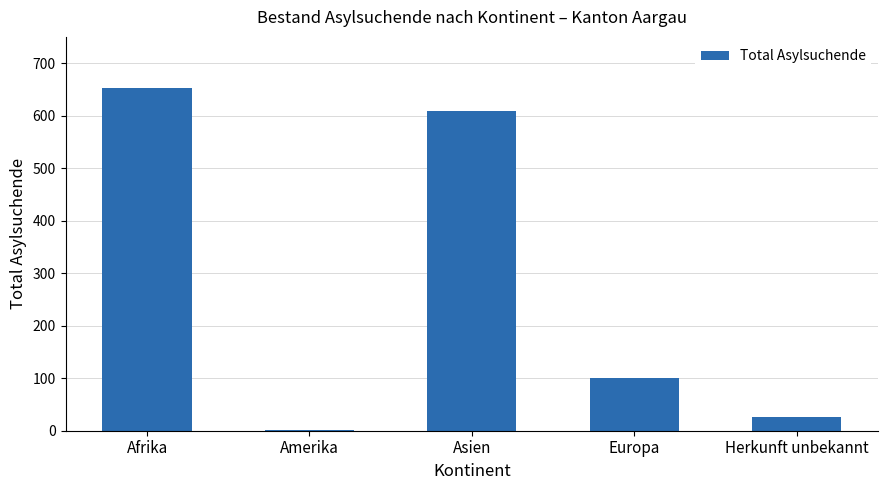

How many categories are shown in the chart?

5